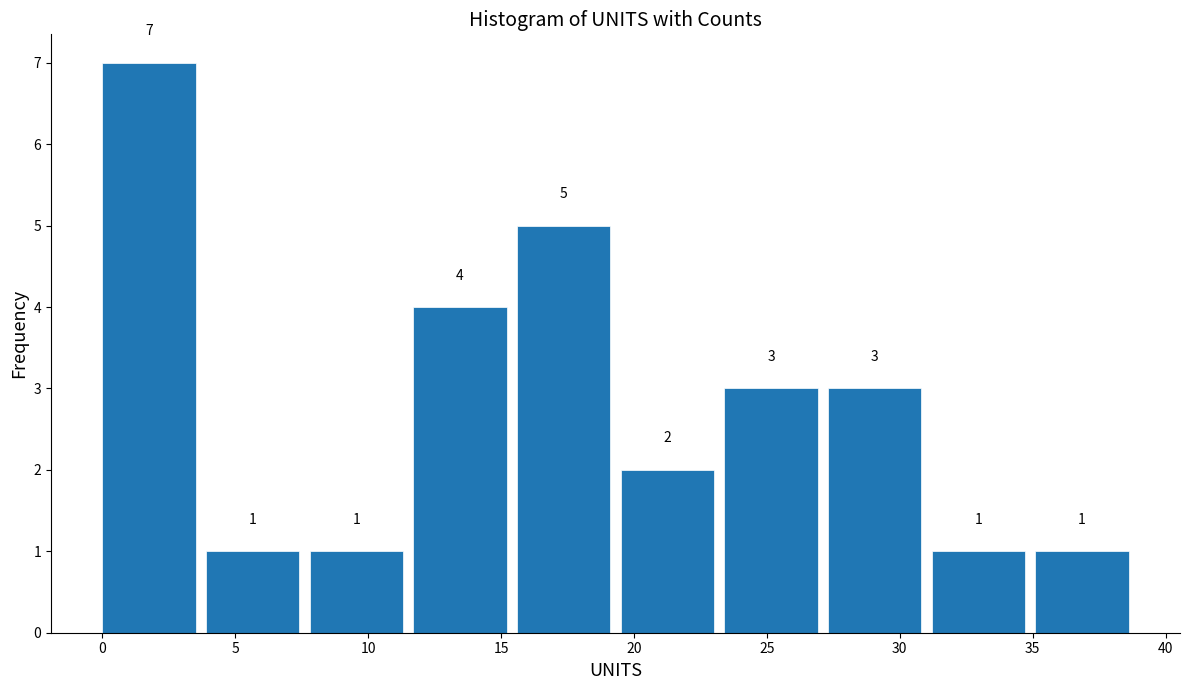

Over which range of the x-axis is the bar tallest?

0.0 to 3.9